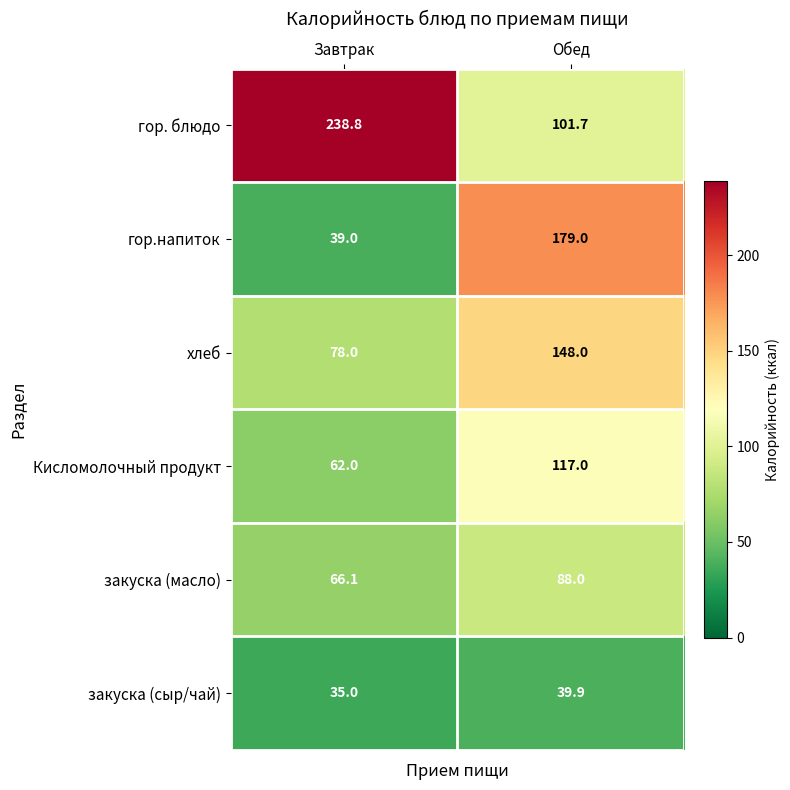

Reading left to right, transcribe all the data shown in this chart.

гор. блюдо: Завтрак=238.8	Обед=101.7
гор.напиток: Завтрак=39.0	Обед=179.0
хлеб: Завтрак=78.0	Обед=148.0
Кисломолочный продукт: Завтрак=62.0	Обед=117.0
закуска (масло): Завтрак=66.1	Обед=88.0
закуска (сыр/чай): Завтрак=35.0	Обед=39.9